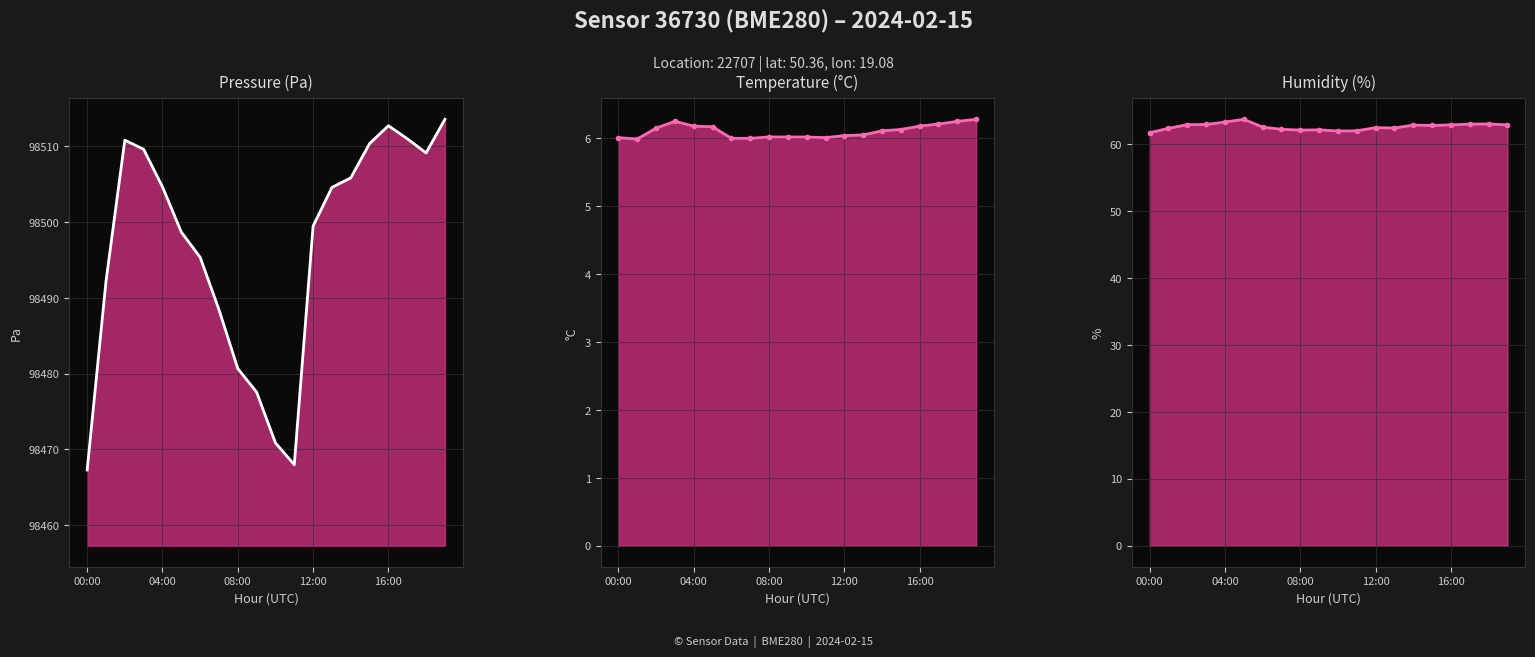

What is the difference between the maximum and minimum values in the temperature series?

0.3